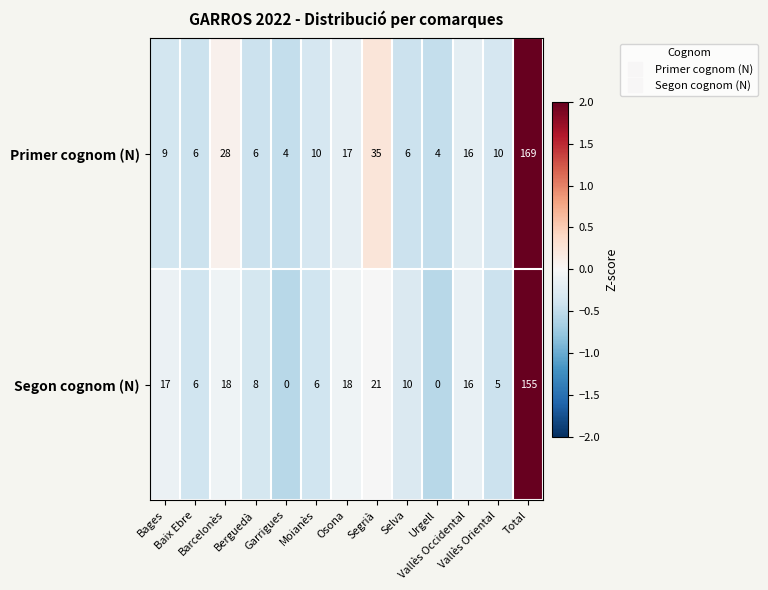

At which category is the sum across all series the highest?

Total